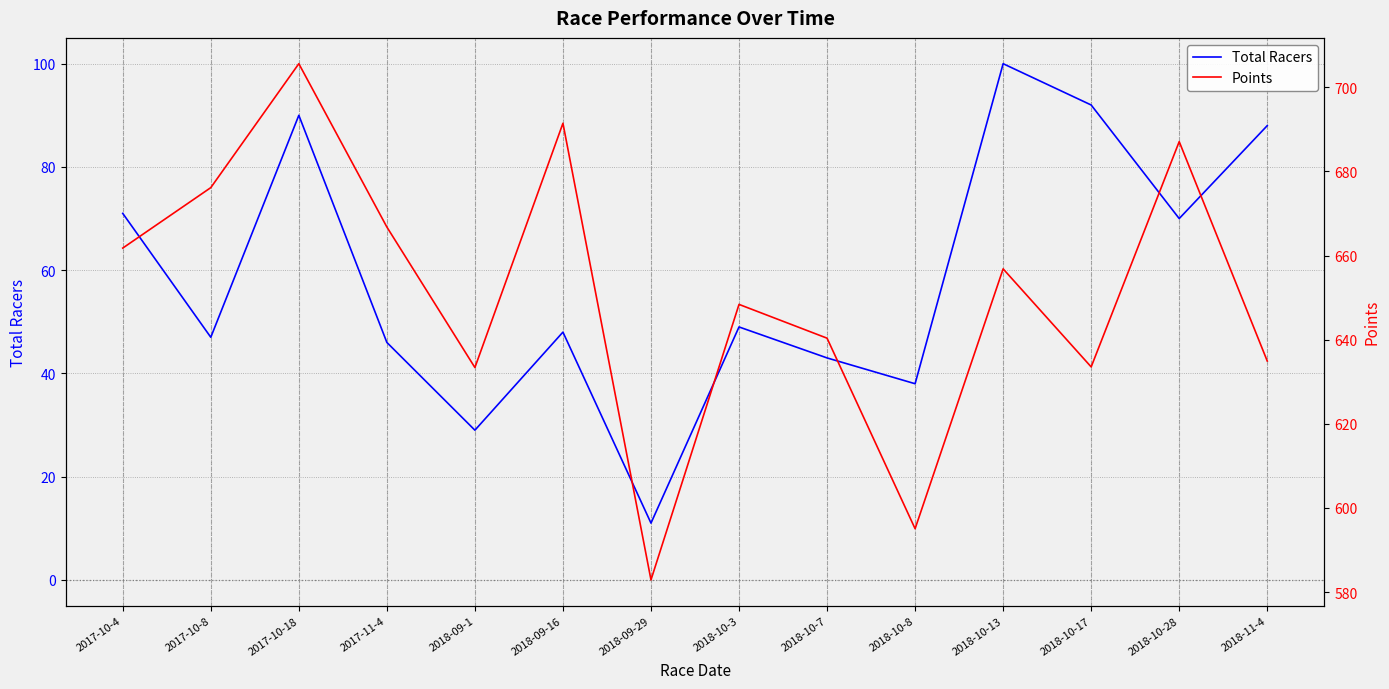

What is the spread (max minus min) of values at 2018-09-1?

604.4